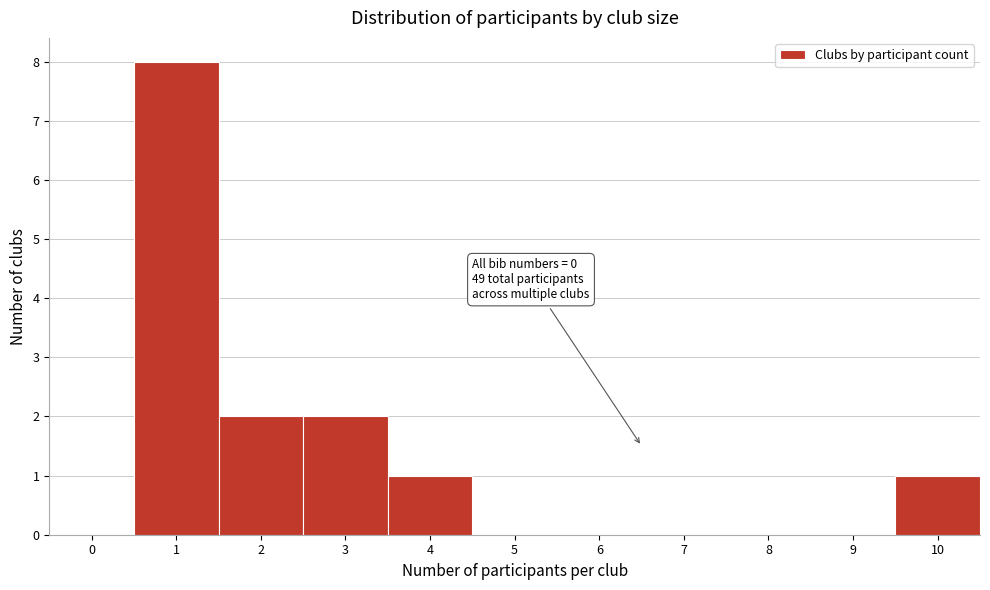

Reading left to right, list all the values displayed in this chart.

0=0	1=8	2=2	3=2	4=1	5=0	6=0	7=0	8=0	9=0	10=1